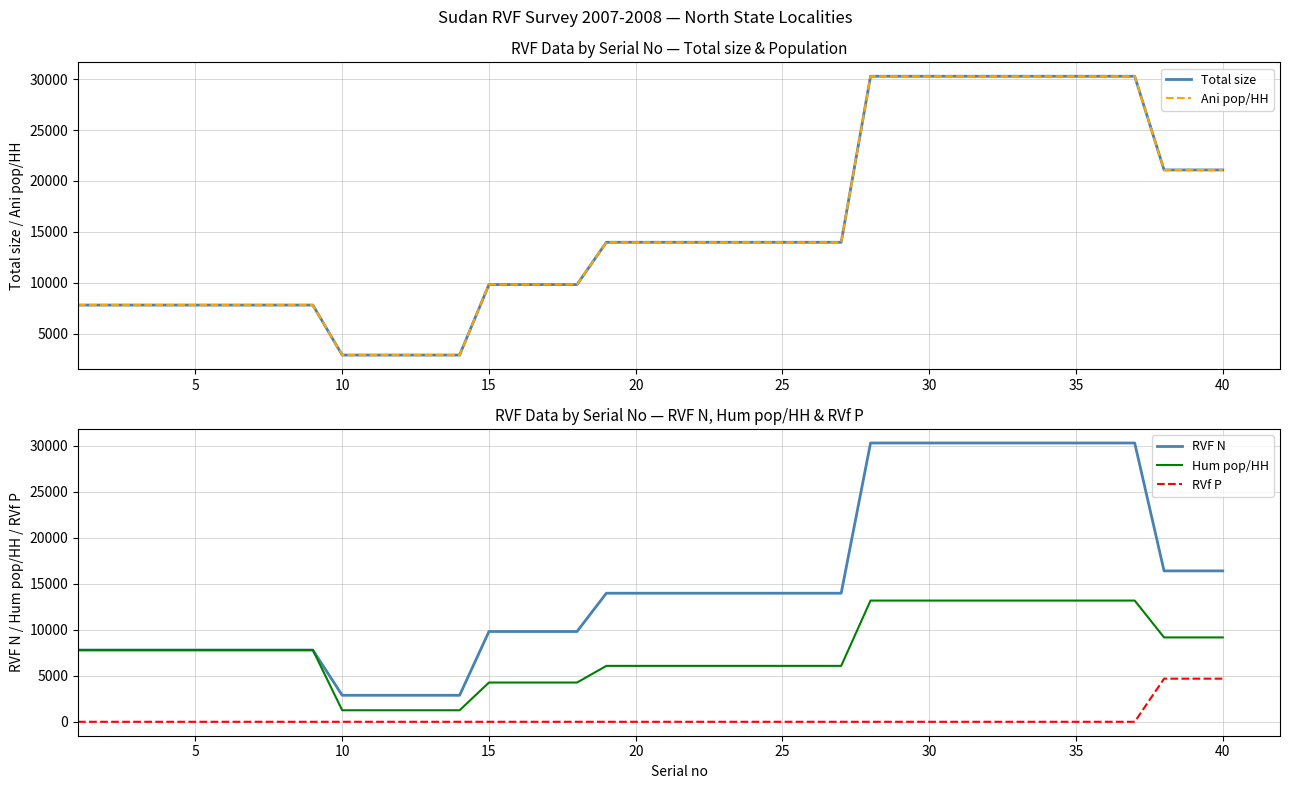

What is the highest value of the Hum pop/HH series?

13174.0